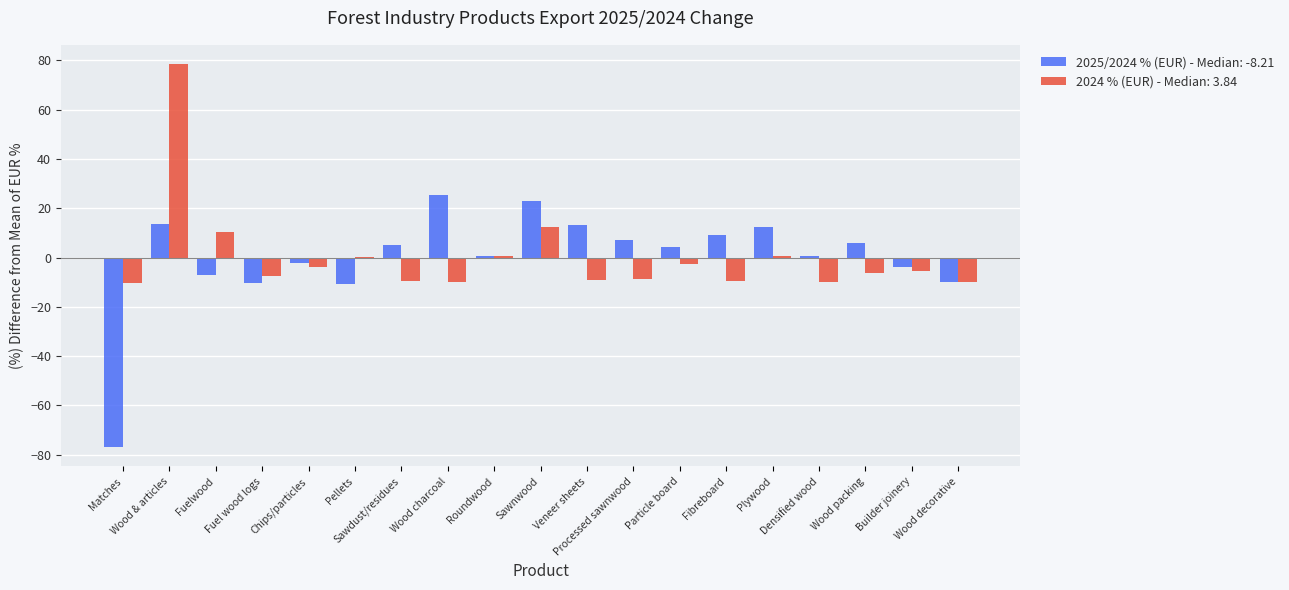

Are the bars grouped side by side (vs. stacked)?

Yes